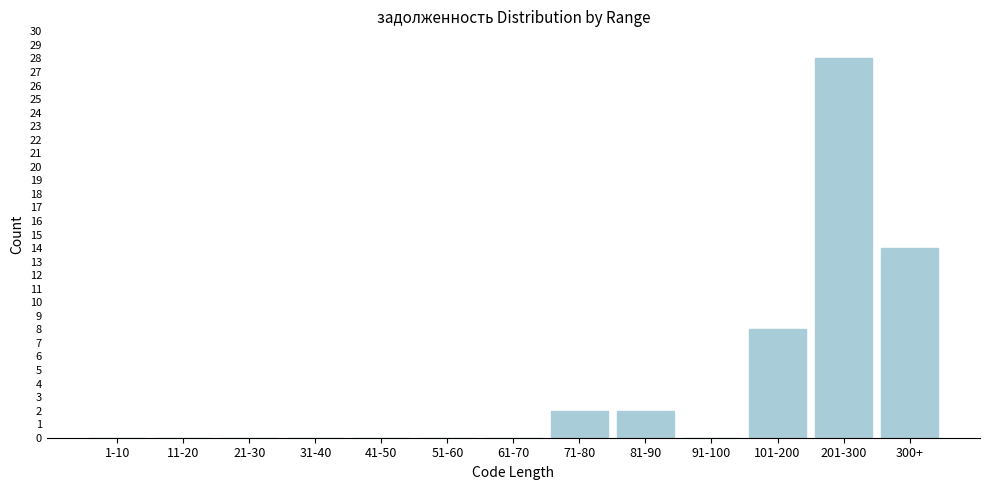

Reading left to right, transcribe all the data shown in this chart.

1-10=0	11-20=0	21-30=0	31-40=0	41-50=0	51-60=0	61-70=0	71-80=2	81-90=2	91-100=0	101-200=8	201-300=28	300+=14